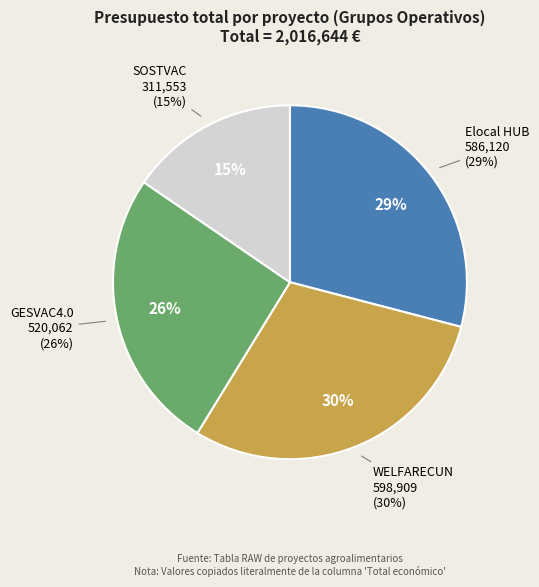

What percentage do GESVAC4.0 and Elocal HUB together represent?

54.9%